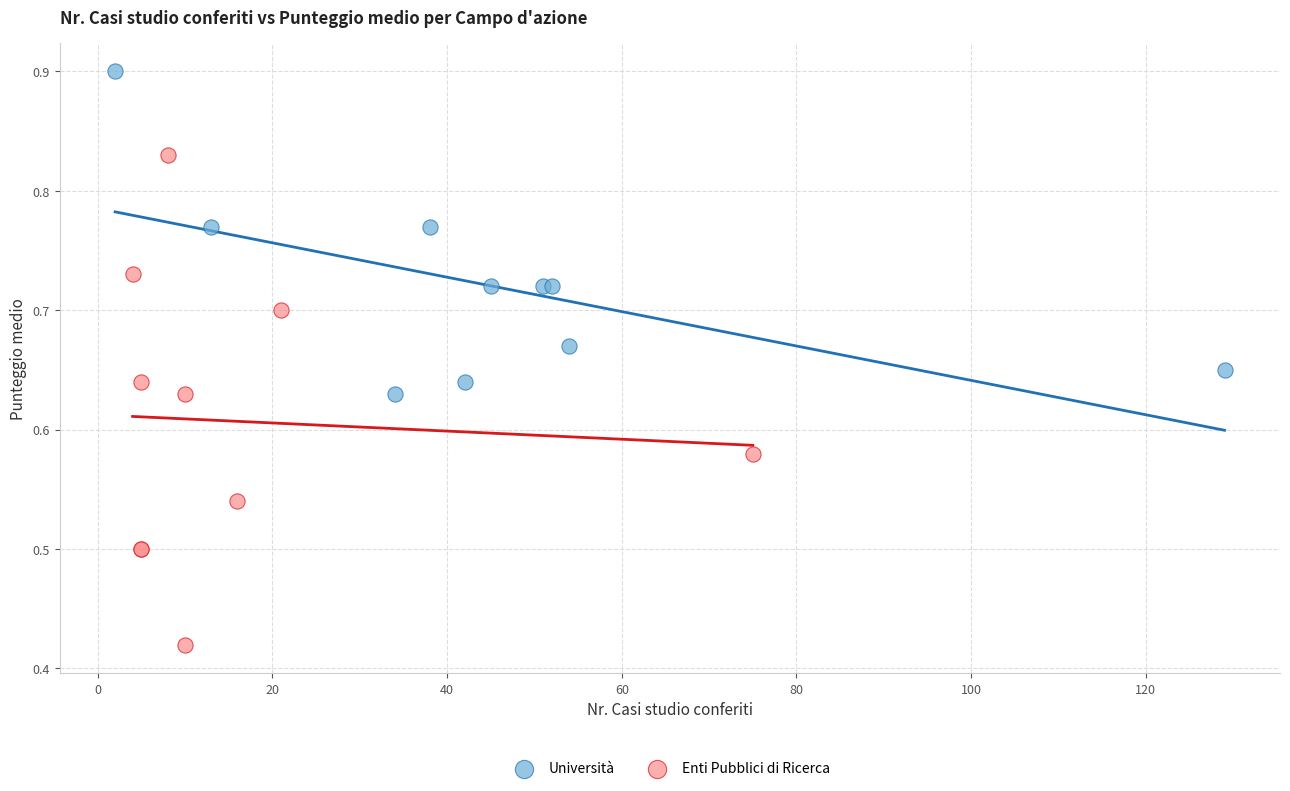

What are all the series names shown in the legend?

Università, Enti Pubblici di Ricerca